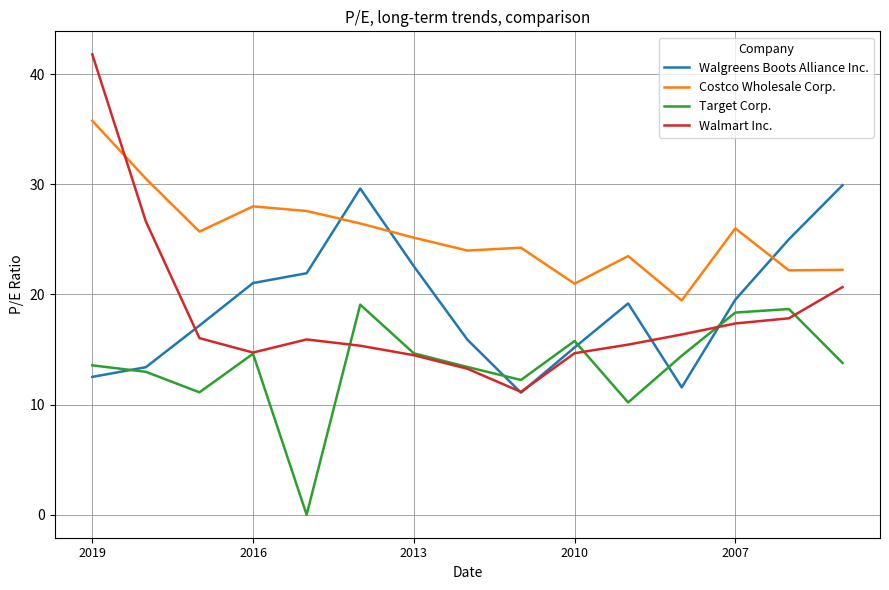

List the series in order of their peak value, lowest first.

Target Corp., Walgreens Boots Alliance Inc., Costco Wholesale Corp., Walmart Inc.